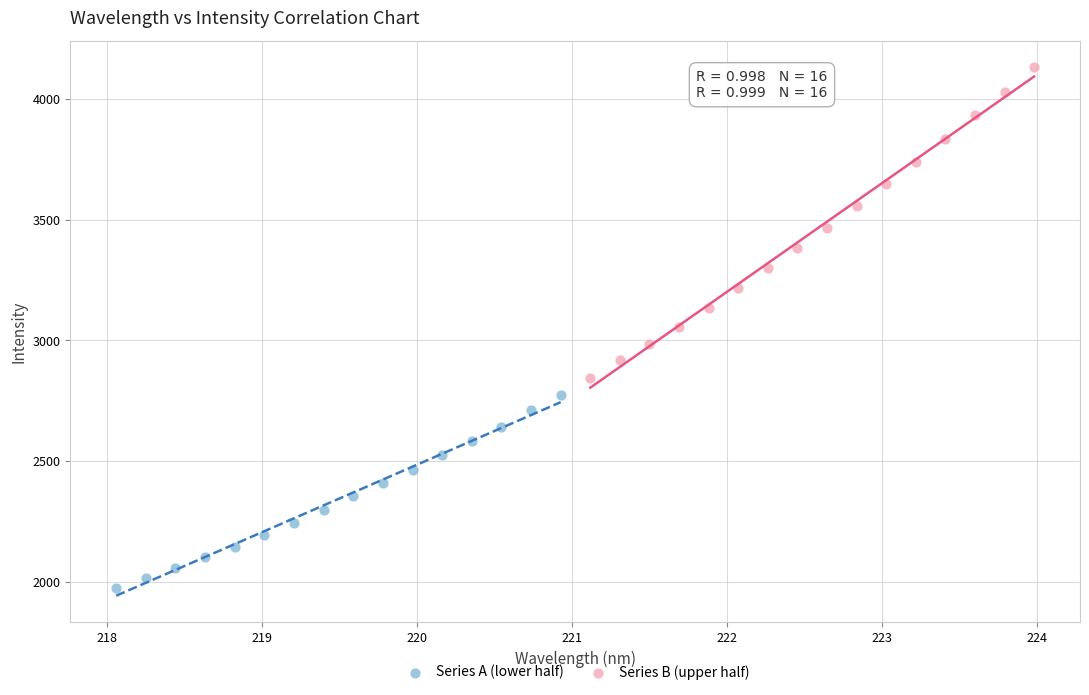

Which series has the widest spread of Y values?

Series B (upper half)